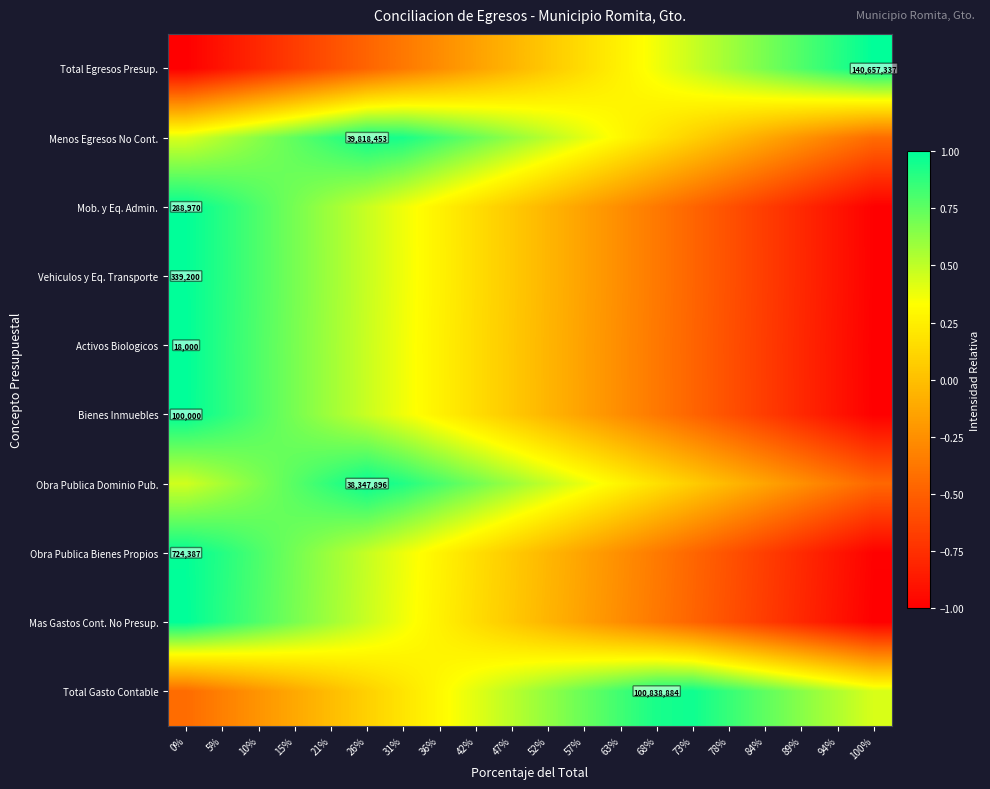

True or false: Bienes Inmuebles has a value of 0.1 at 47%.

True